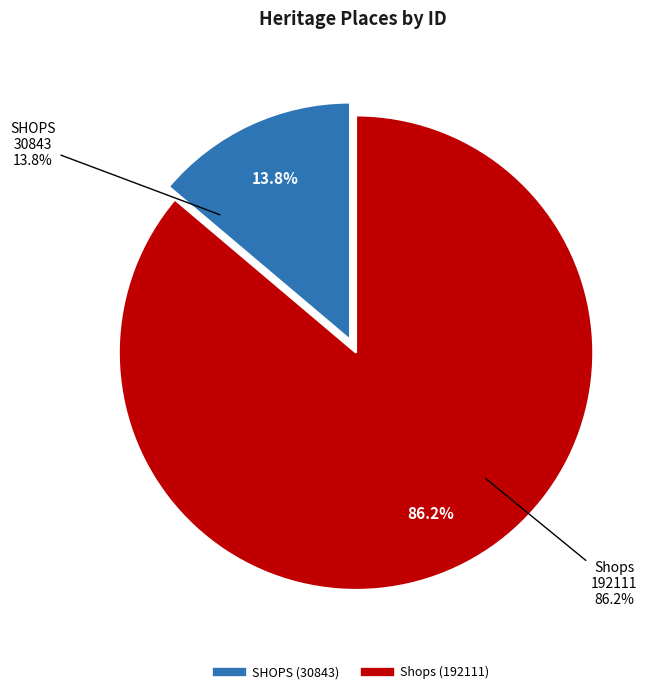

Which category has the smallest portion of the pie?

SHOPS